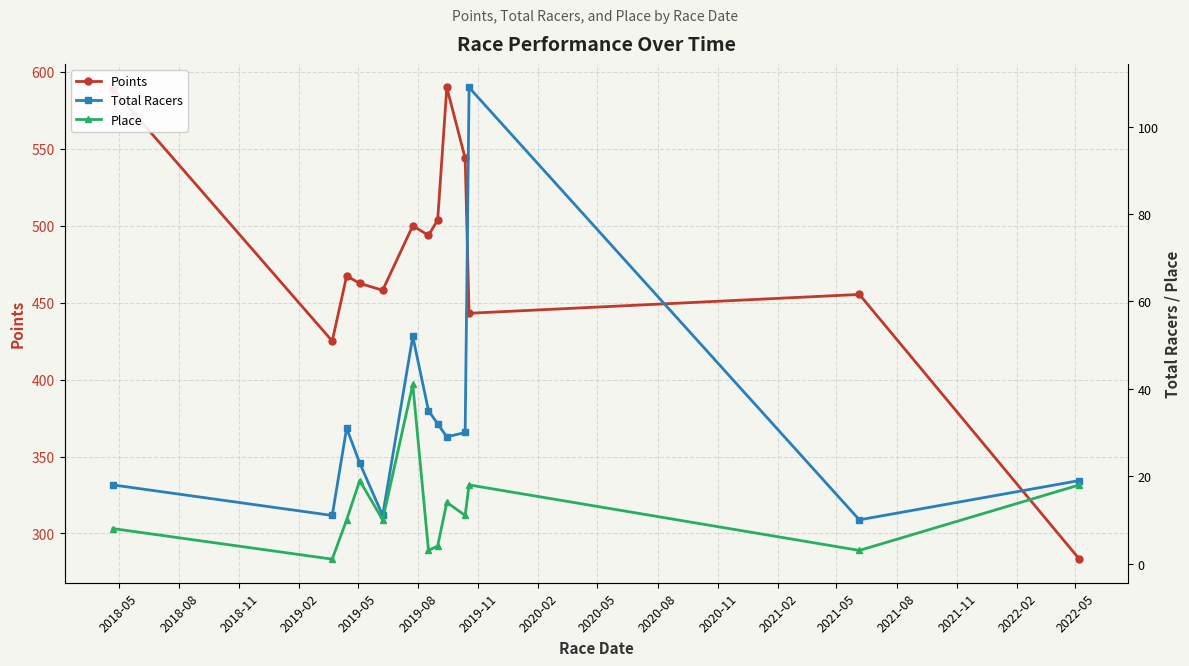

How many categories are shown in the chart?

13